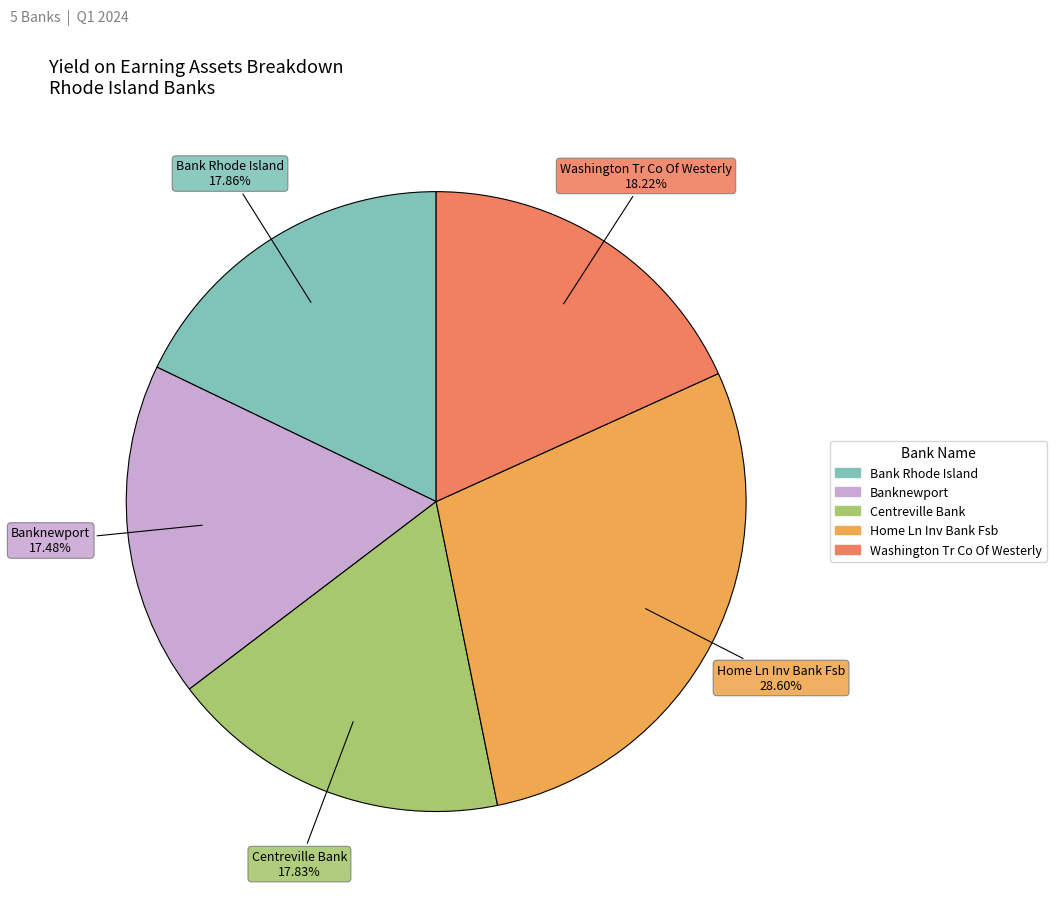

What is the ratio of the value at Centreville Bank to the value at Bank Rhode Island?

1.0